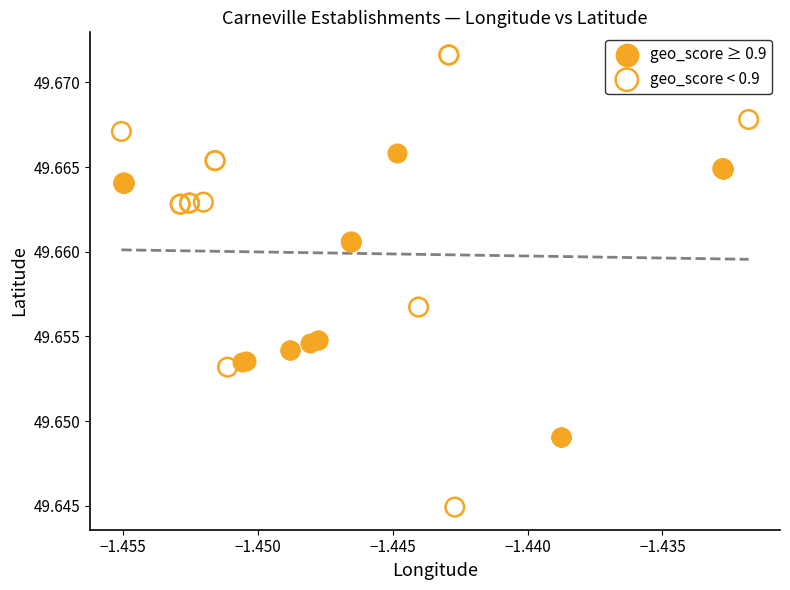

Which series reaches the minimum Y coordinate?

geo_score < 0.9